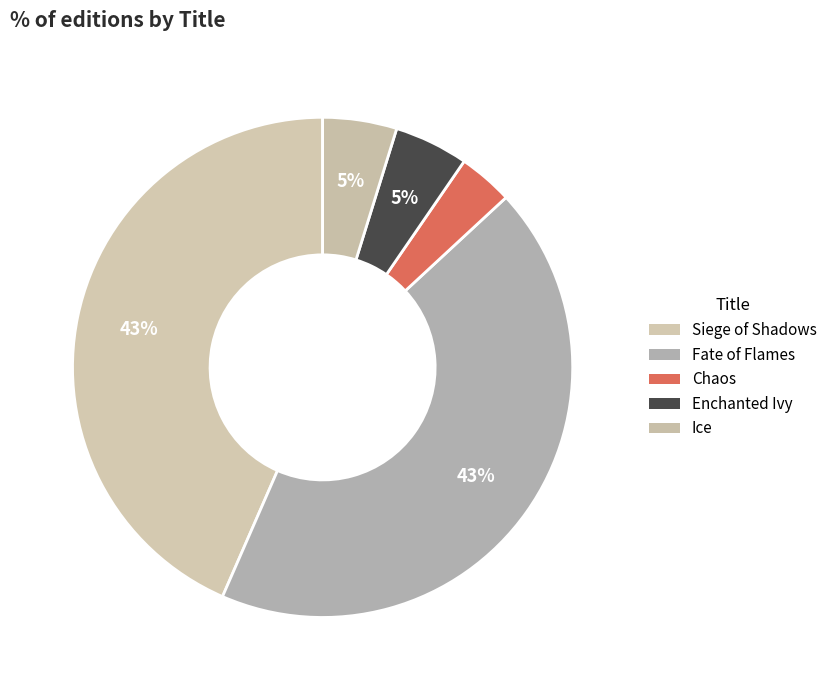

How many slices are in this pie chart?

5